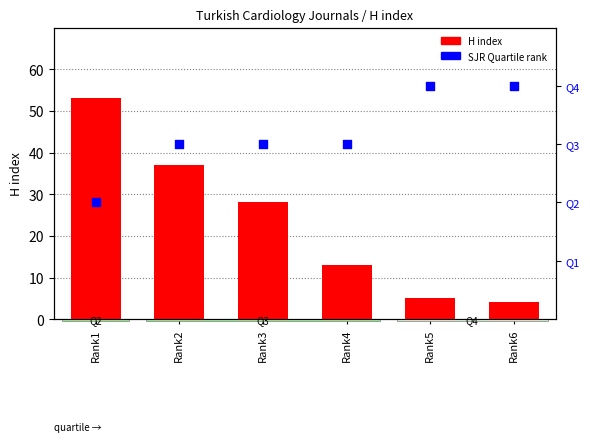

Which series has the largest total across all categories?

H index